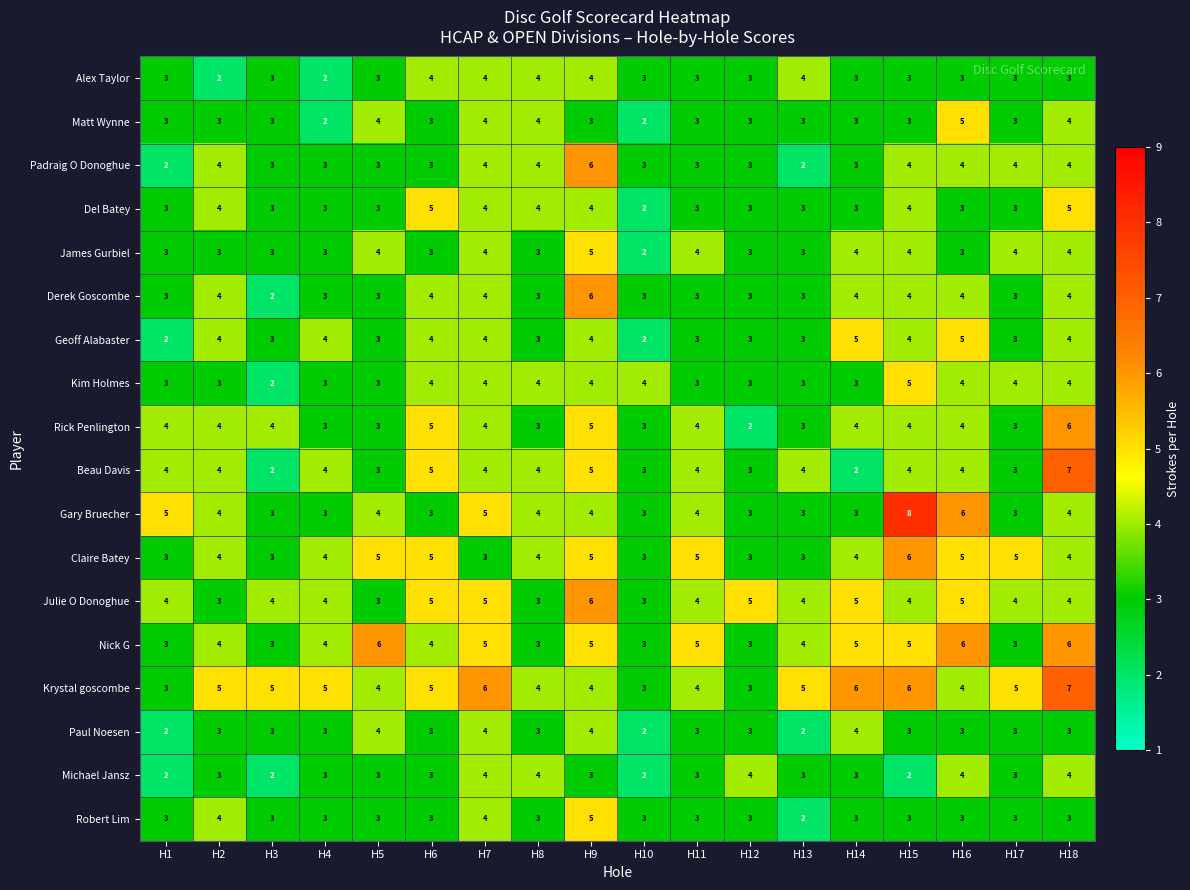

Which series has the largest total across all categories?

Krystal goscombe